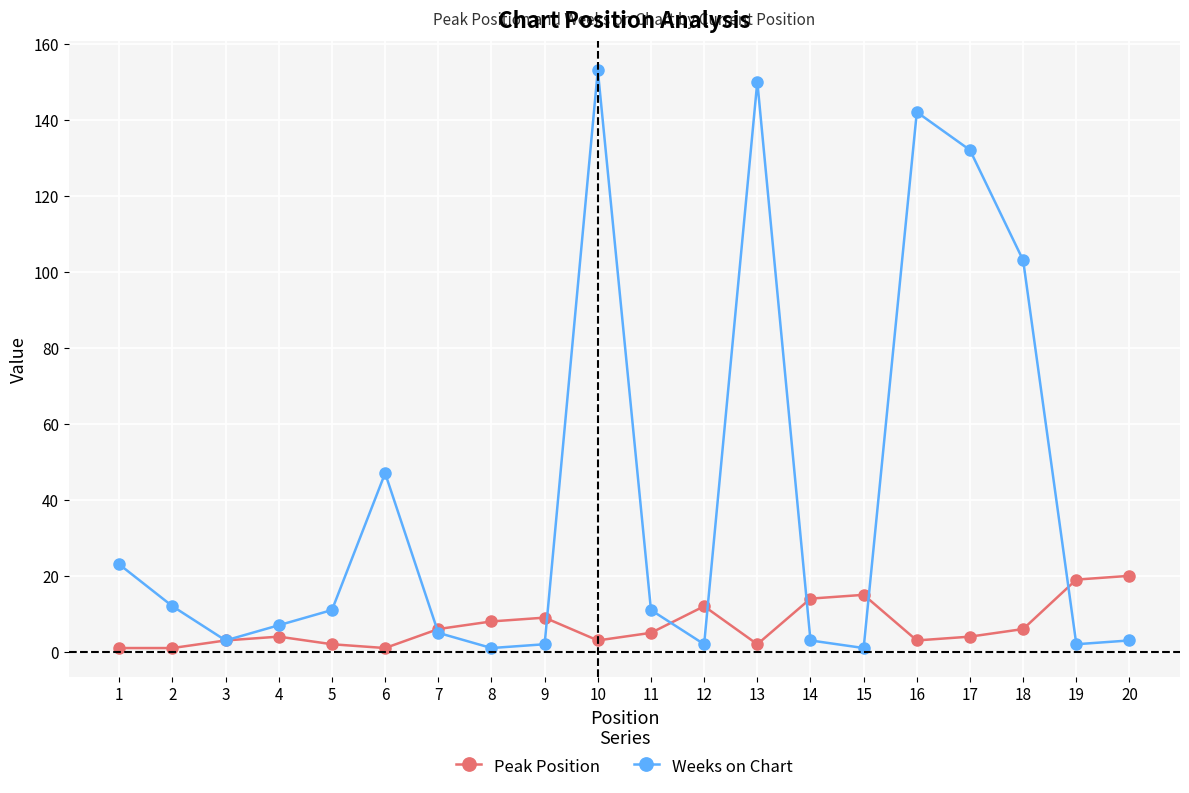

How many data points does each series have?

20